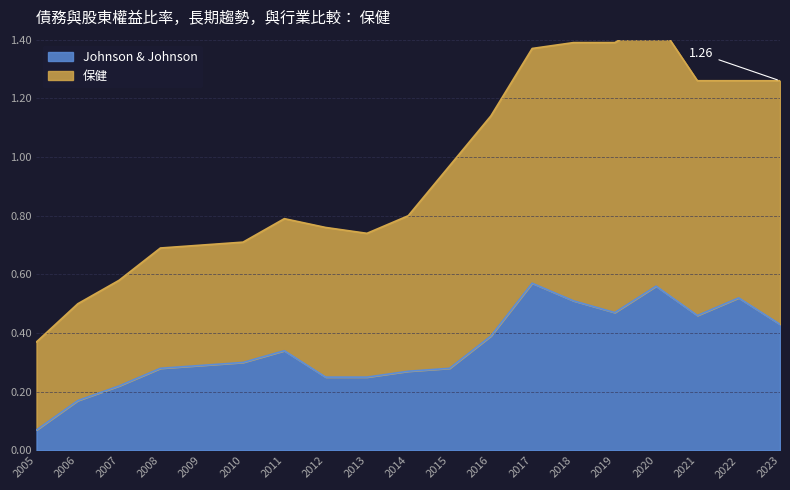

What is the highest value of the 保健 series?

1.5